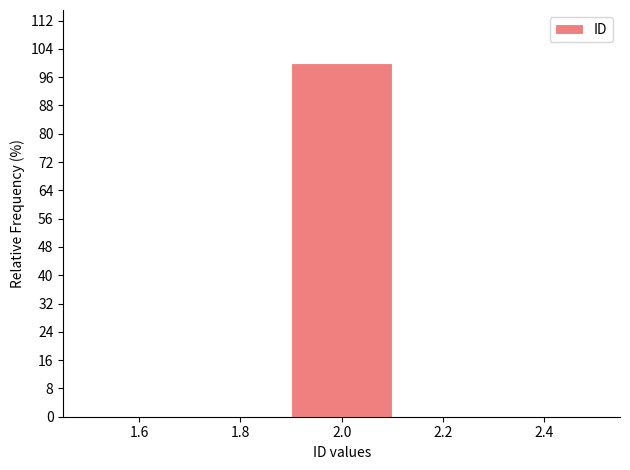

Over which range of the x-axis is the bar tallest?

1.9 to 2.1